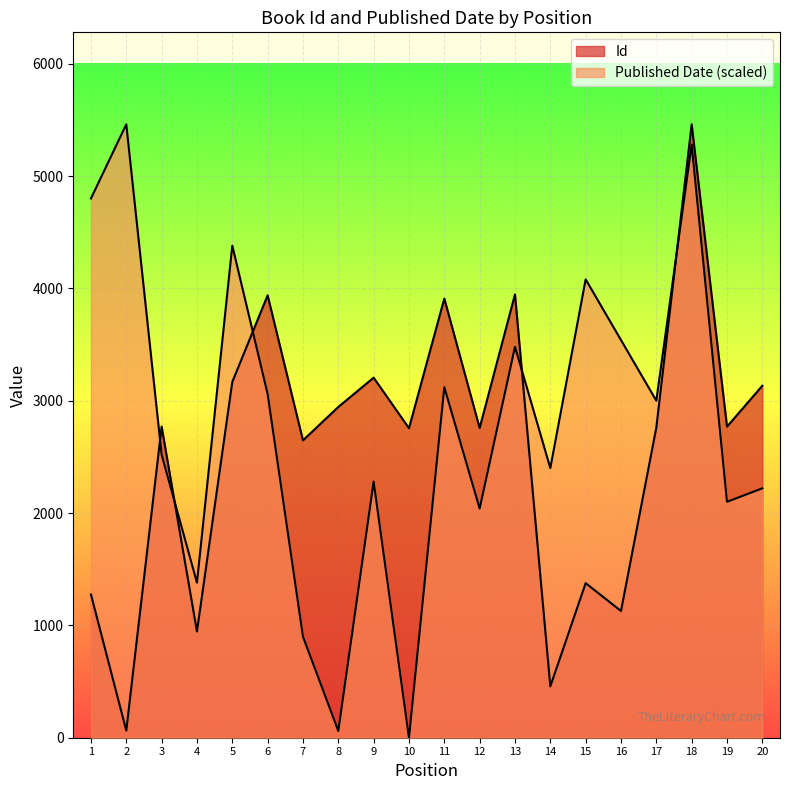

At which category does Published Date reach its first local valley?

4